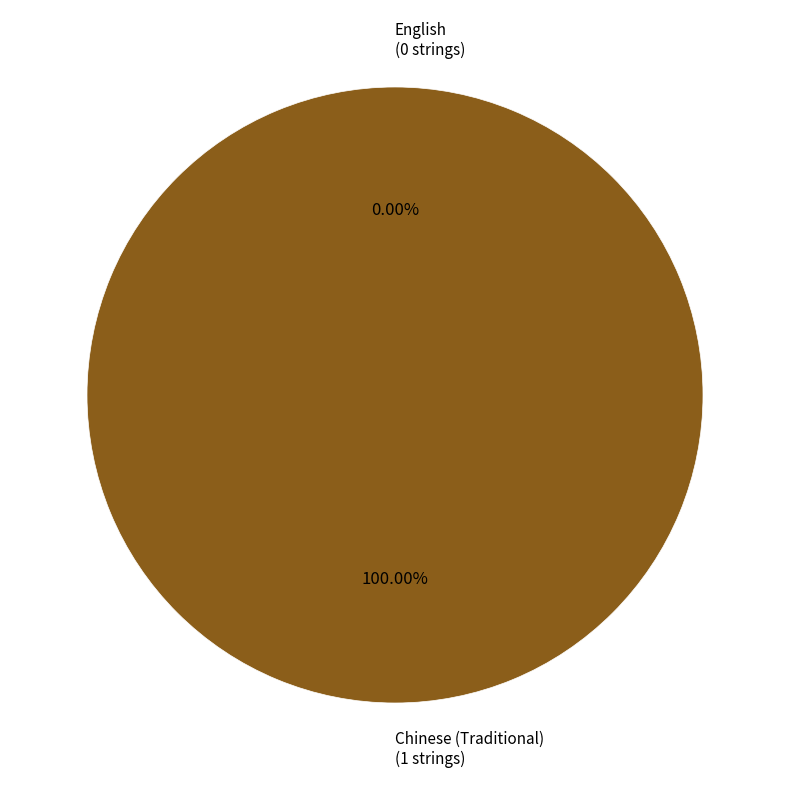

What is the largest slice in the pie chart?

Chinese (Traditional)